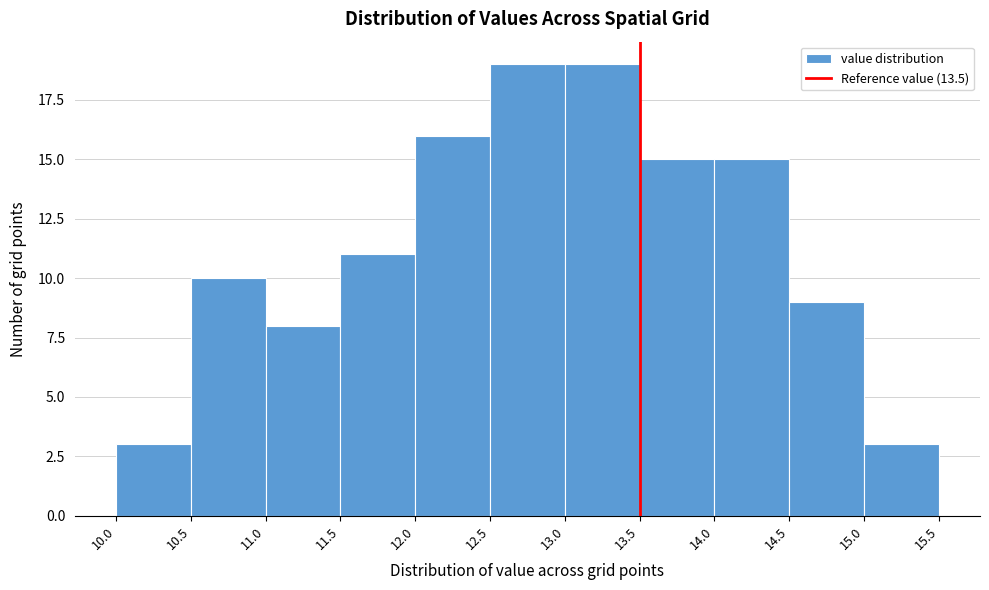

Reading left to right, list every bar in this chart as the range it spans on the x-axis followed by its height. The values are not printed on the chart, so give them approximately, as read against the axis.

10.0 to 10.5: 3
10.5 to 11.0: 10
11.0 to 11.5: 8
11.5 to 12.0: 11
12.0 to 12.5: 16
12.5 to 13.0: 19
13.0 to 13.5: 19
13.5 to 14.0: 15
14.0 to 14.5: 15
14.5 to 15.0: 9
15.0 to 15.5: 3